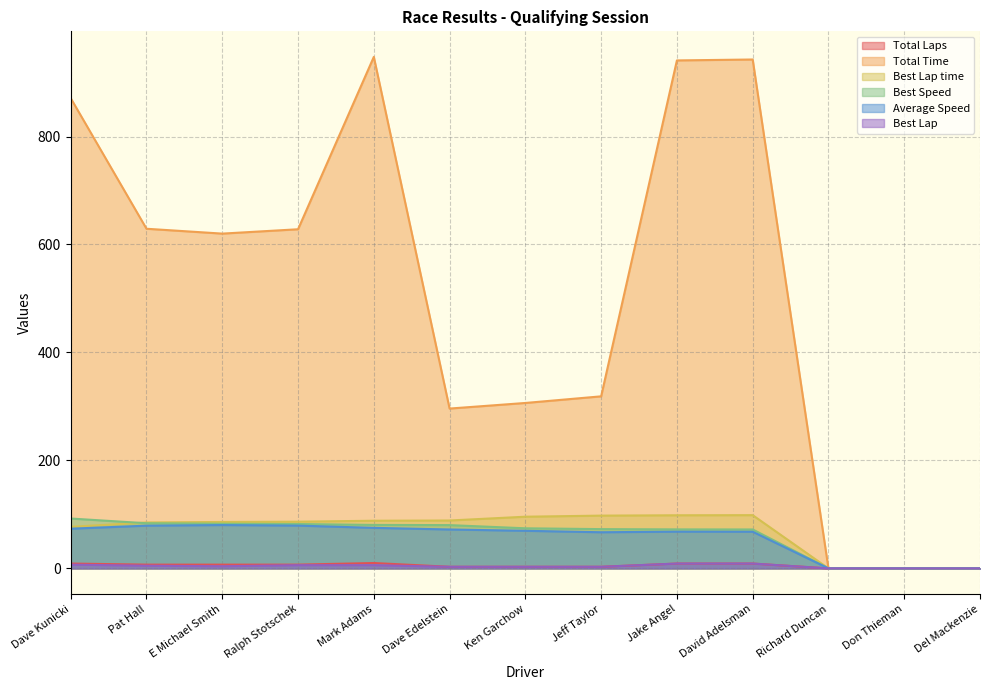

How many values in the Average Speed series exceed 69?

7